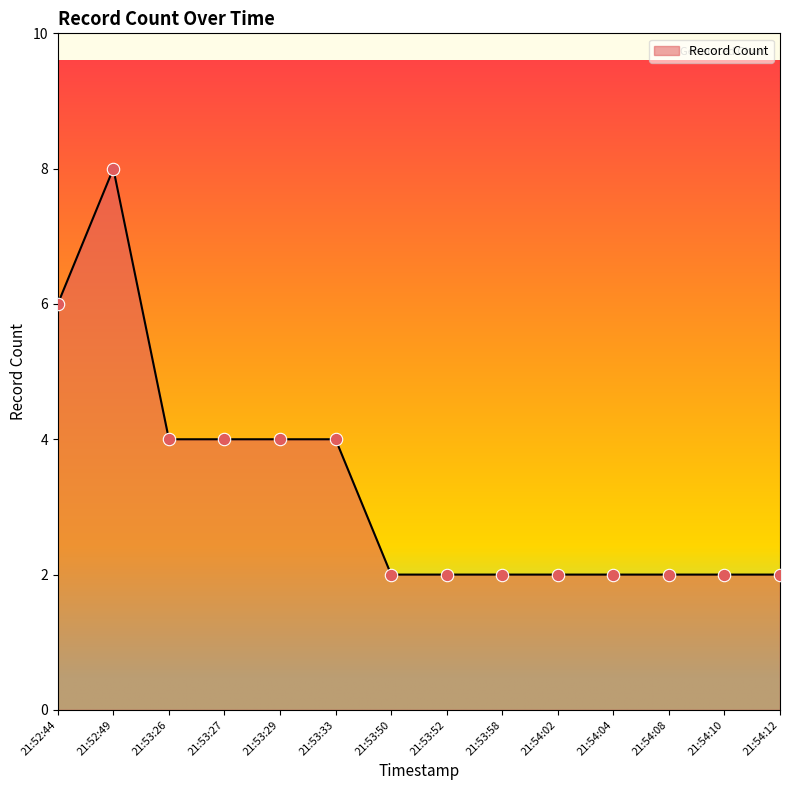

What is the smallest value displayed?

2.0